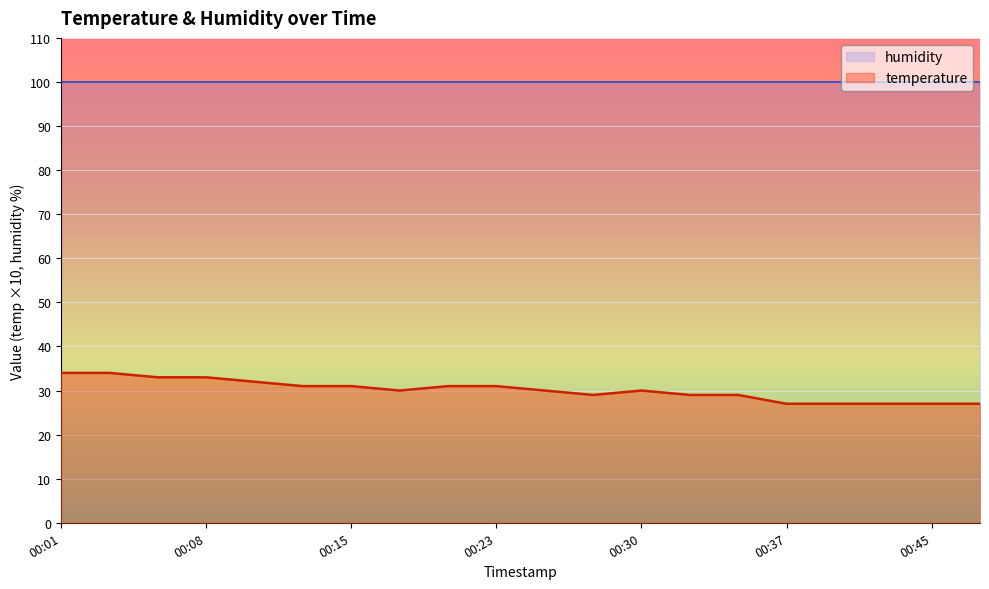

What is the minimum value shown in the chart?

27.0